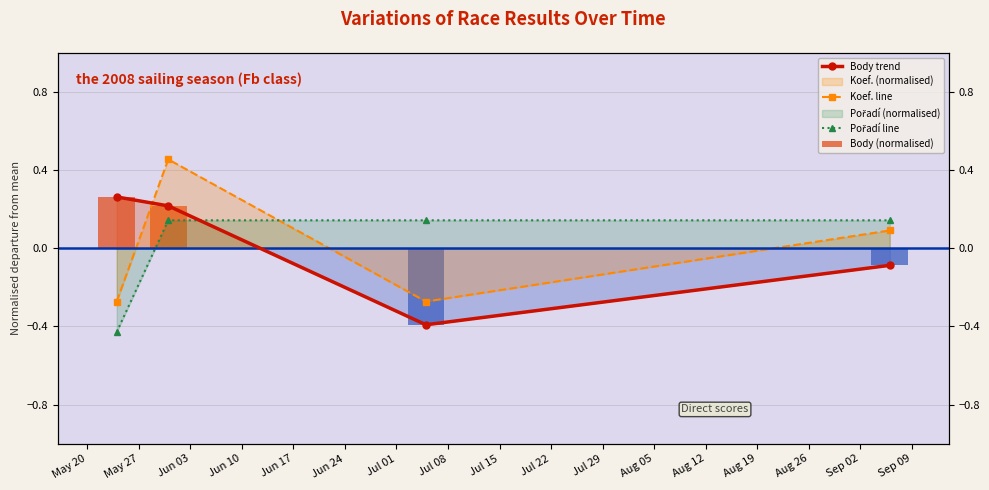

Which series changed the most between May 27 and Jun 03?

Koef. line